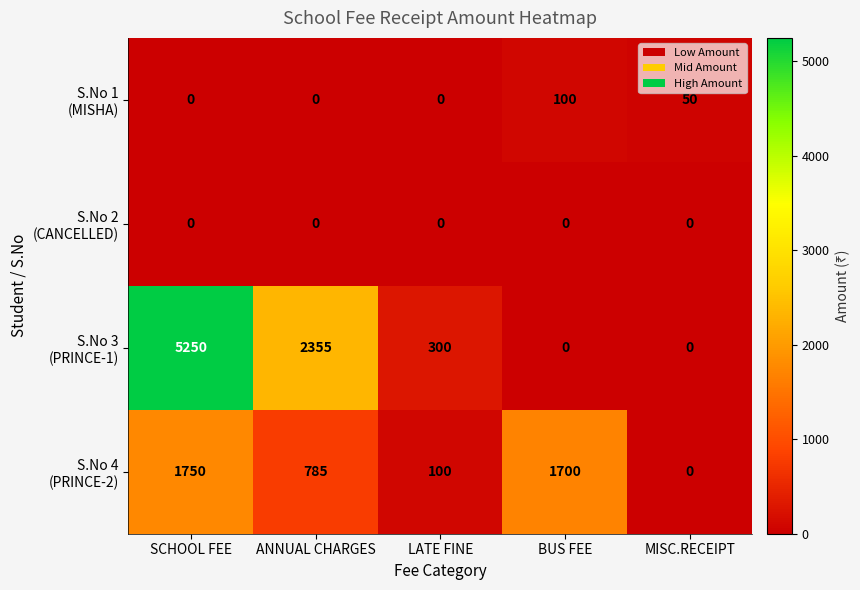

Which label corresponds to the largest value in the chart?

SCHOOL FEE